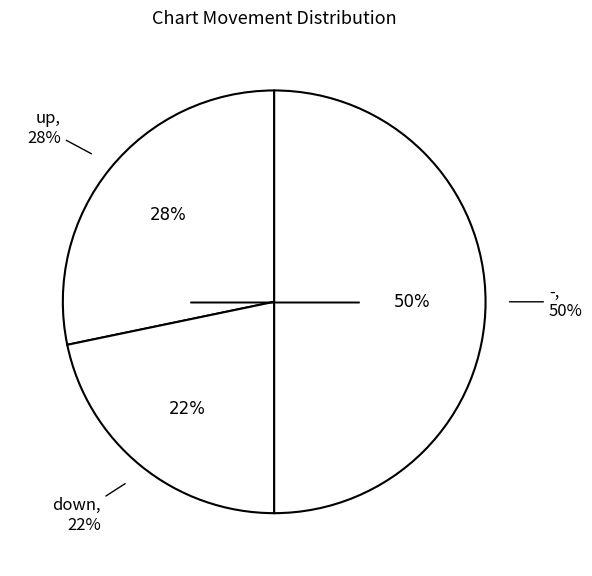

How many slices are in this pie chart?

3